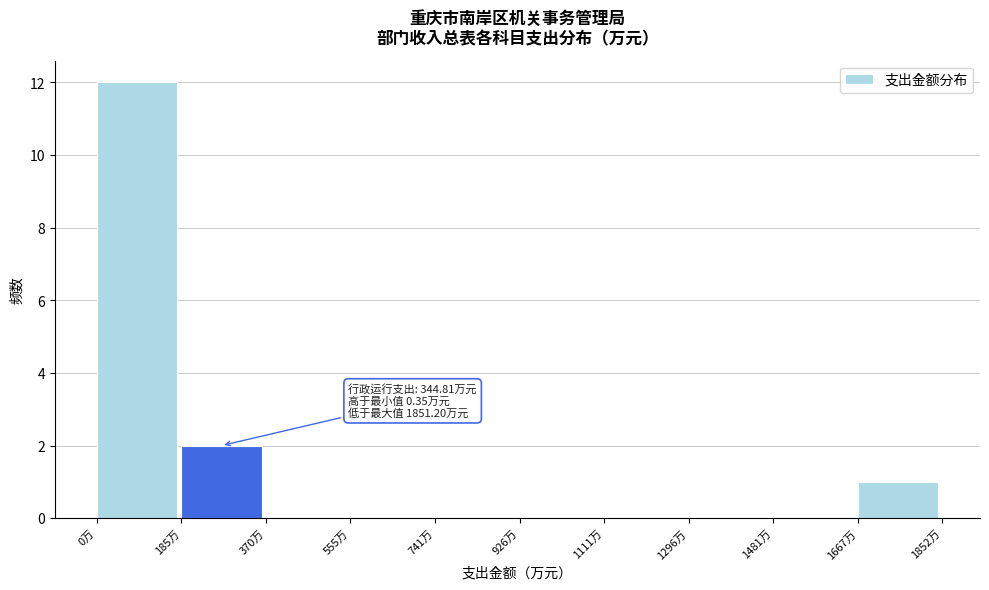

Which range on the x-axis has the tallest bar?

0 to 180